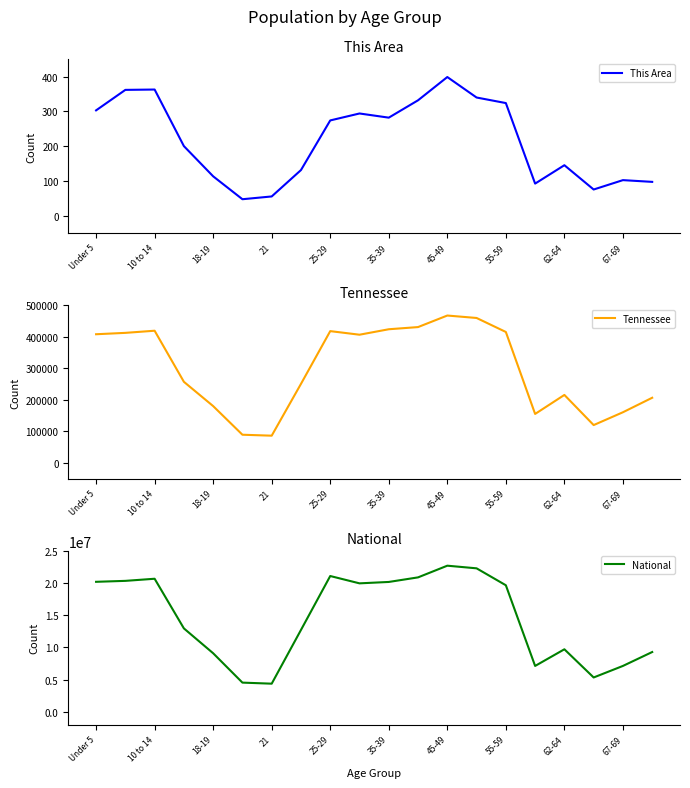

What is the difference between the Tennessee values at 15 and 13?

304114